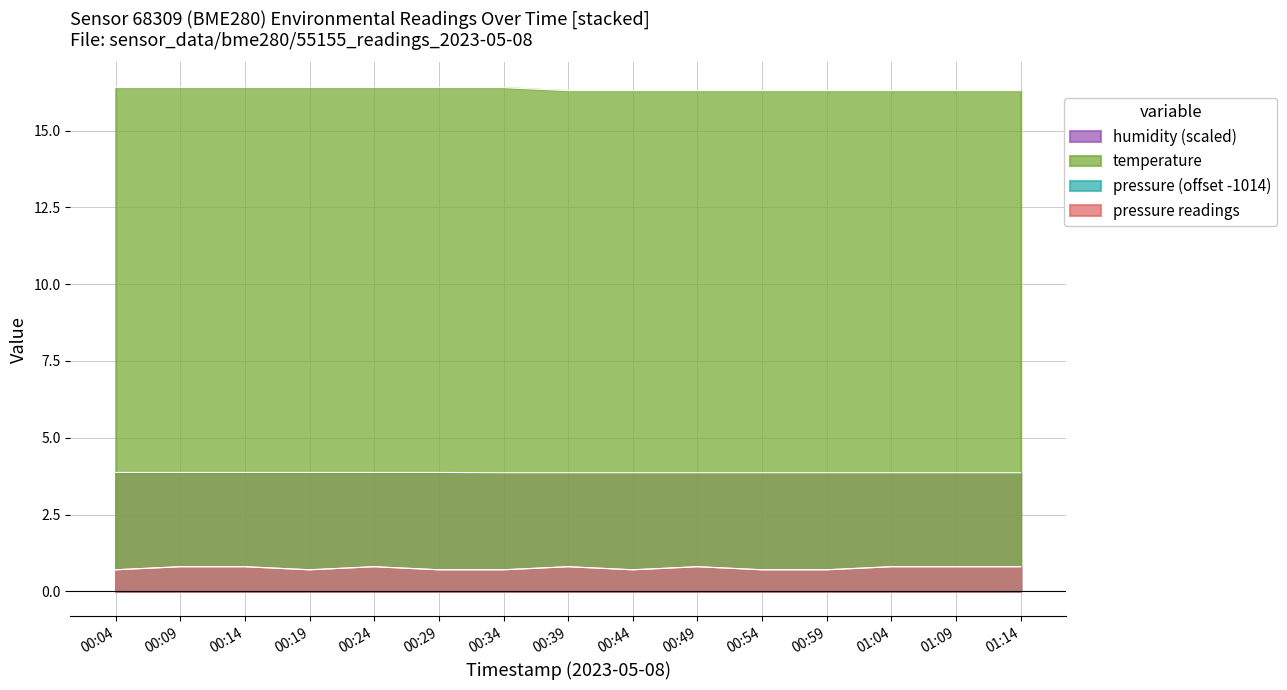

Does the chart display data point markers on the line(s)?

No